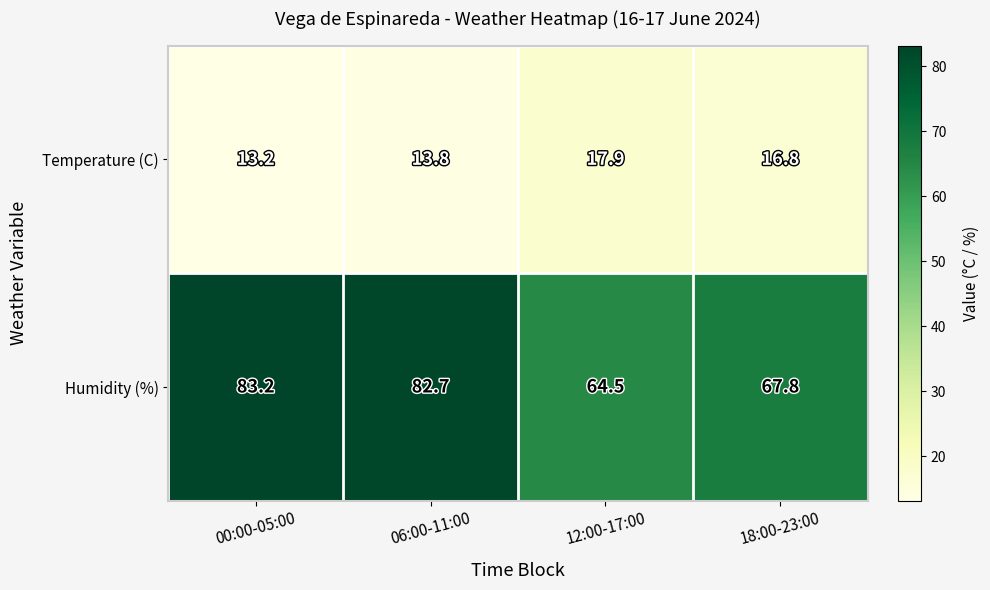

Between 00:00-05:00 and 06:00-11:00, which series saw the biggest shift?

Temperature (C)